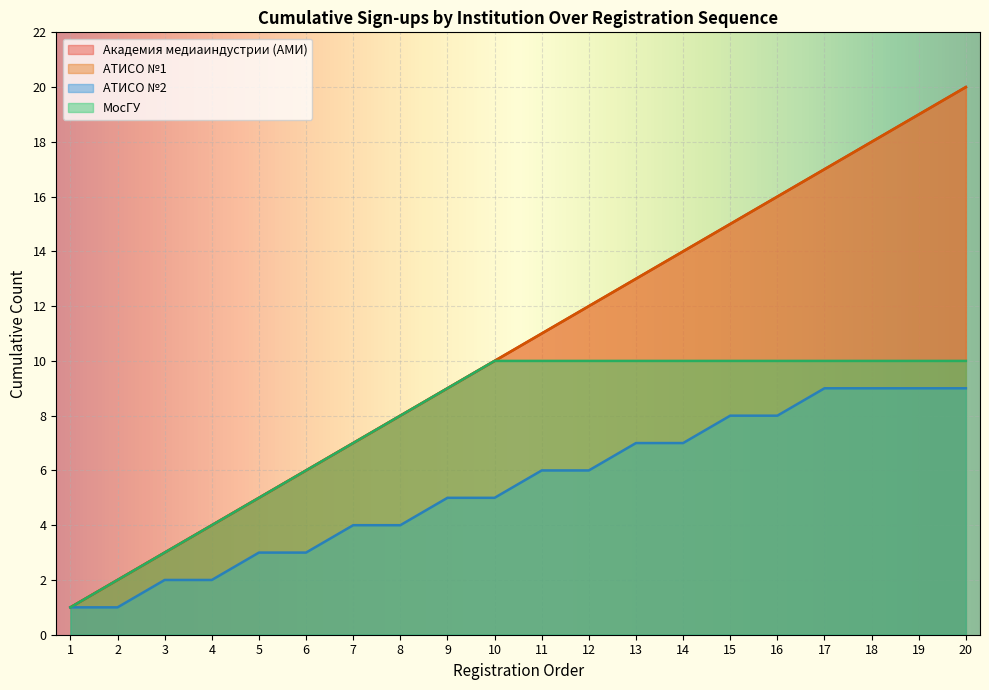

Where is АТИСО №2 nearest to the value 5?

9